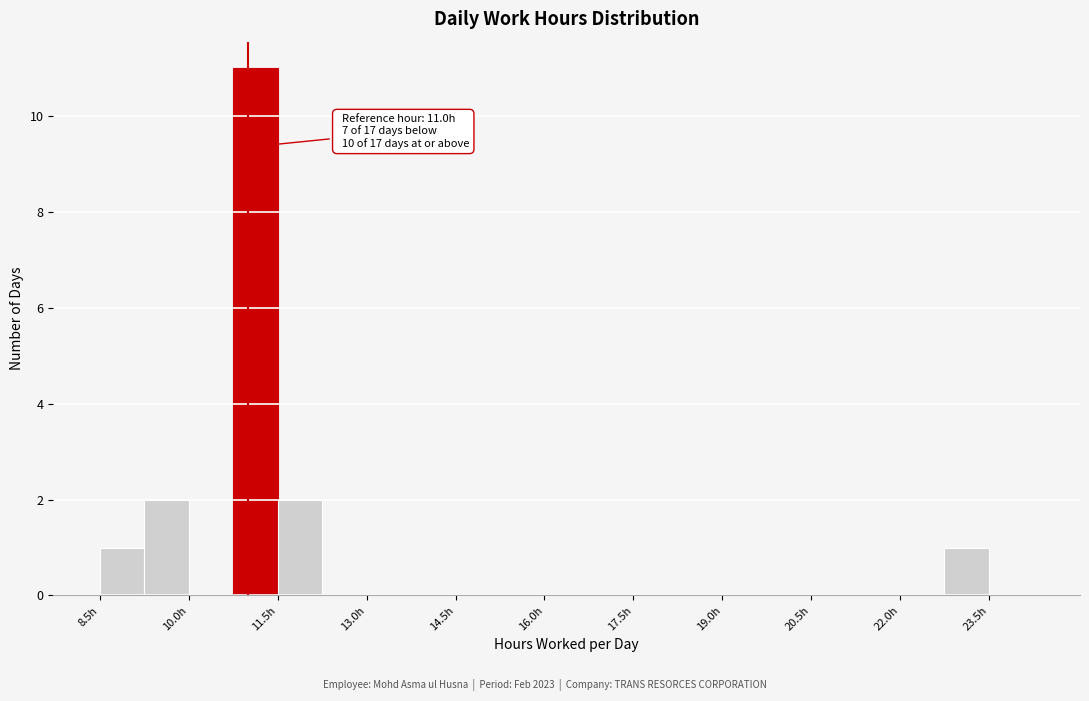

Read against the x-axis, roughly where is the centre of the tallest bar?

11.2